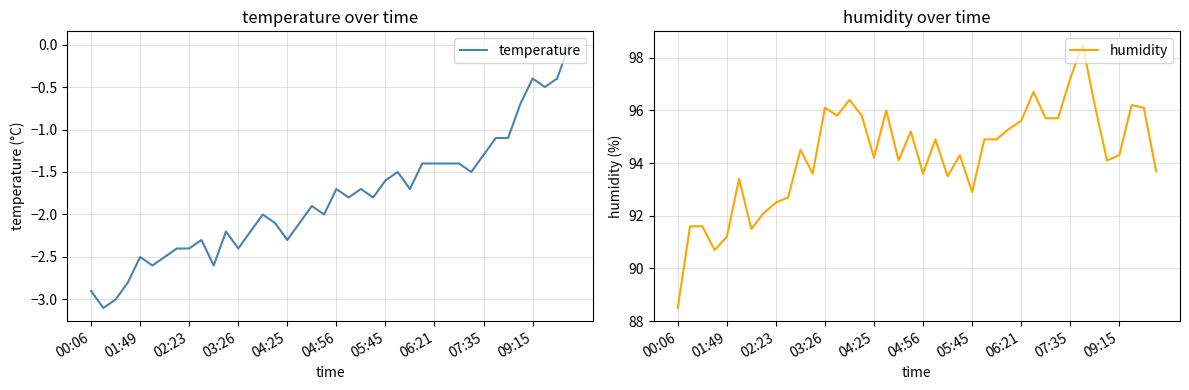

Which series has the widest spread of values?

humidity